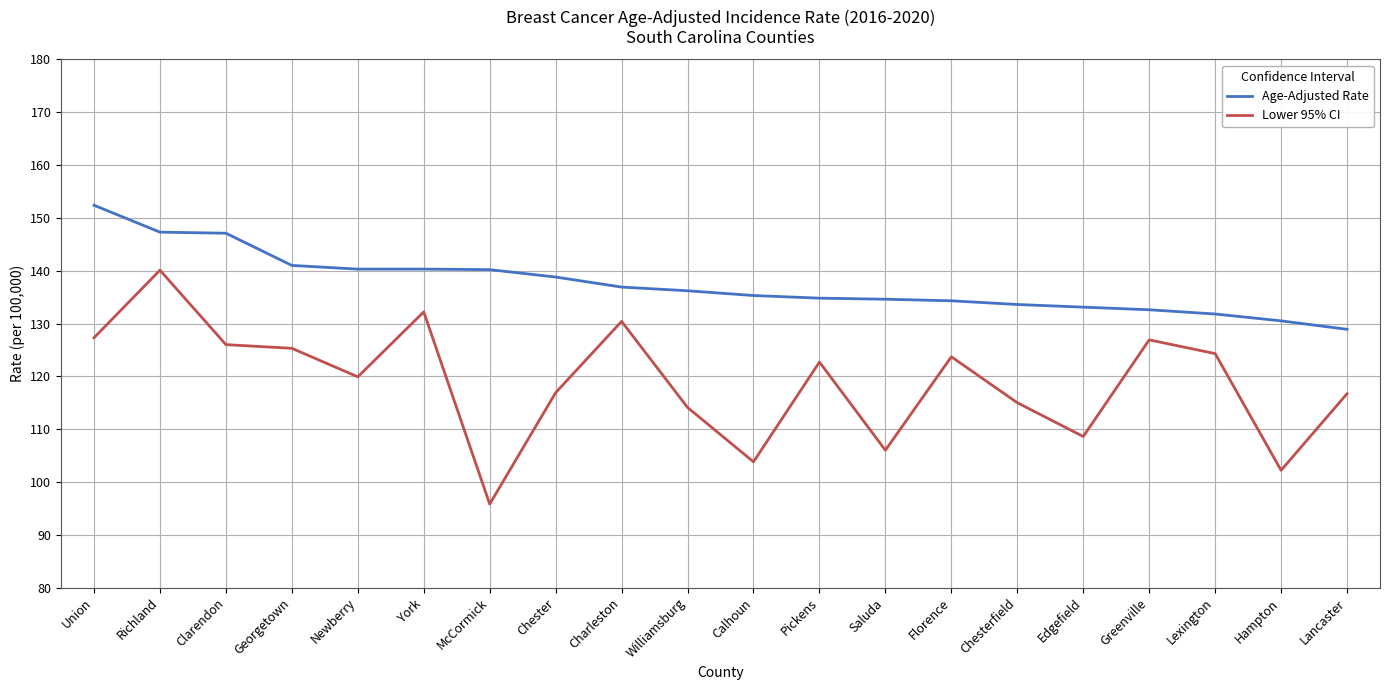

Which series has the widest spread of values?

Lower 95% CI